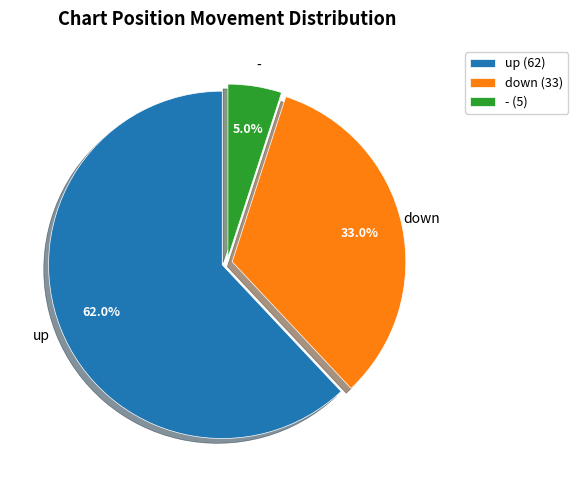

Combined, do up and down account for over 50%?

Yes